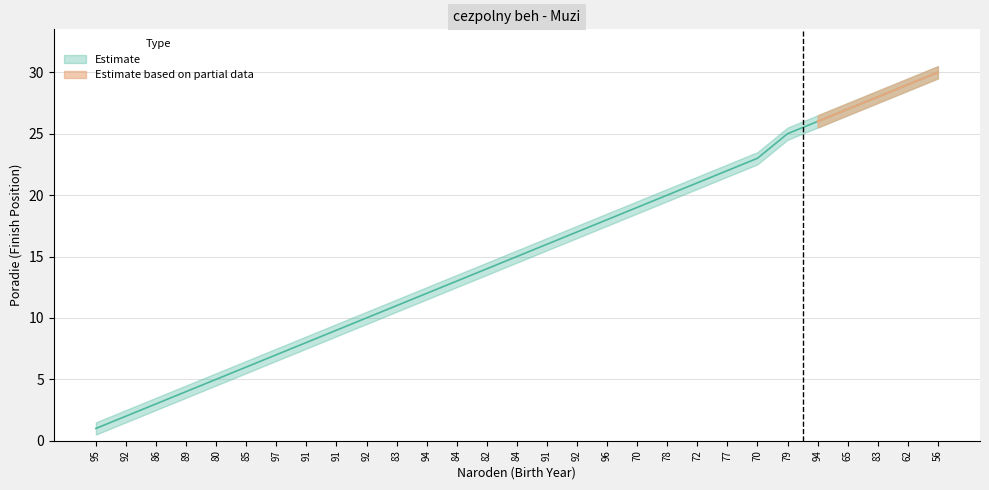

Is the value of Finishers at 91 greater than the value of Finishers_lower at 62?

No